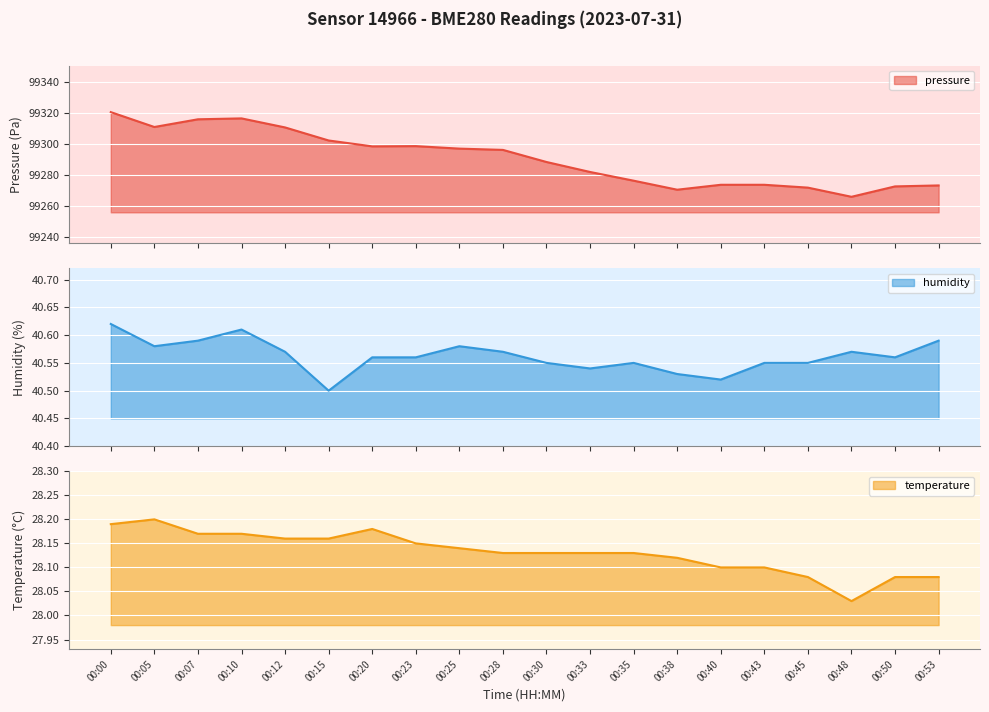

What is the minimum value shown in the chart?

28.0